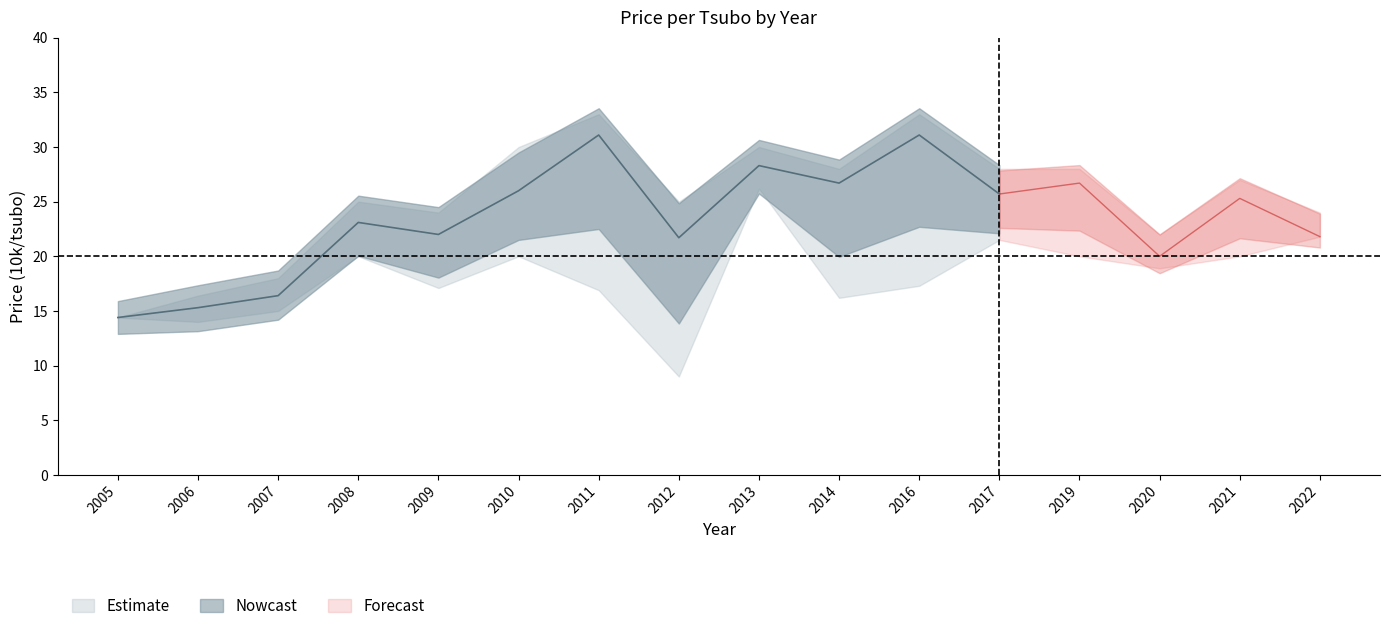

How many lines are shown in the chart?

3